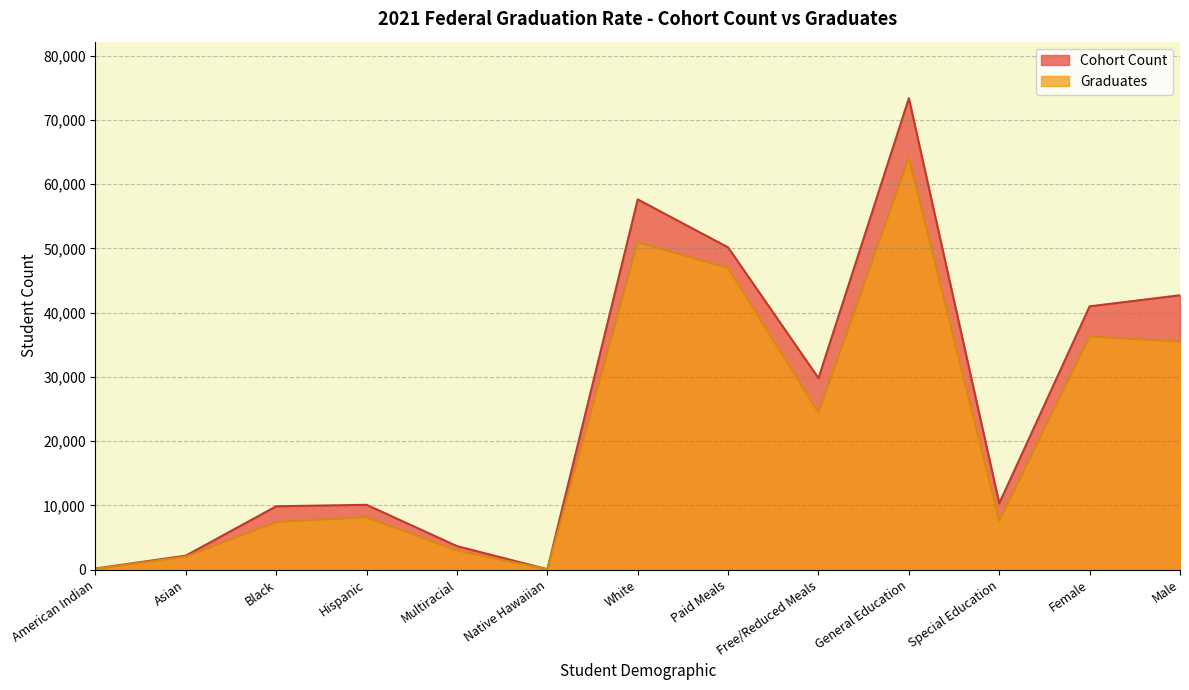

What is the difference between the maximum and second lowest values in the Graduates series?

63987